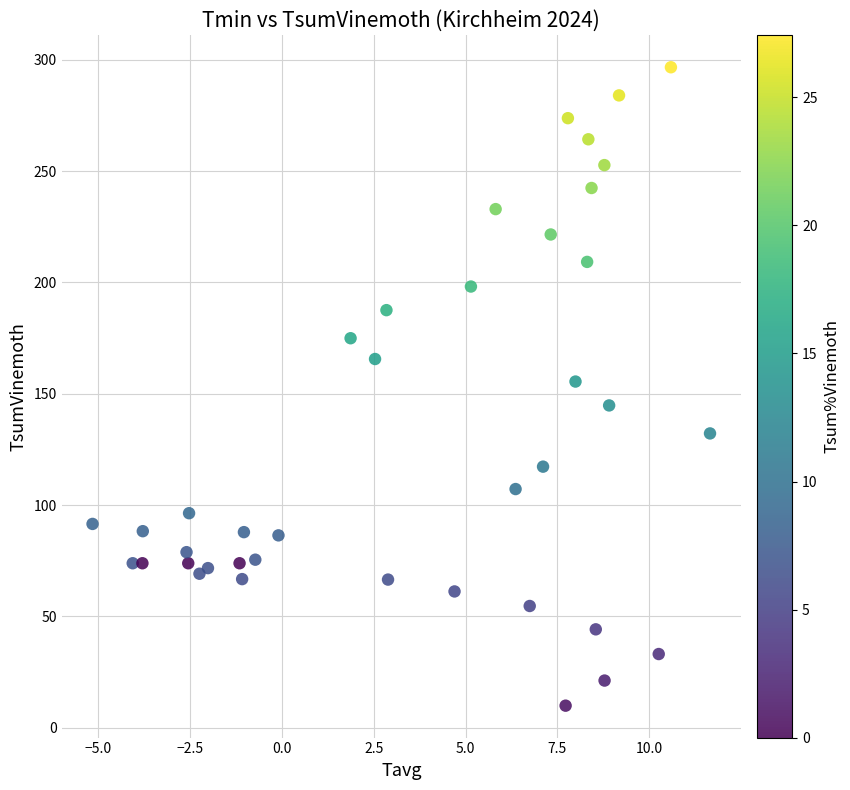

What is the range of X values (max minus min)?

16.8